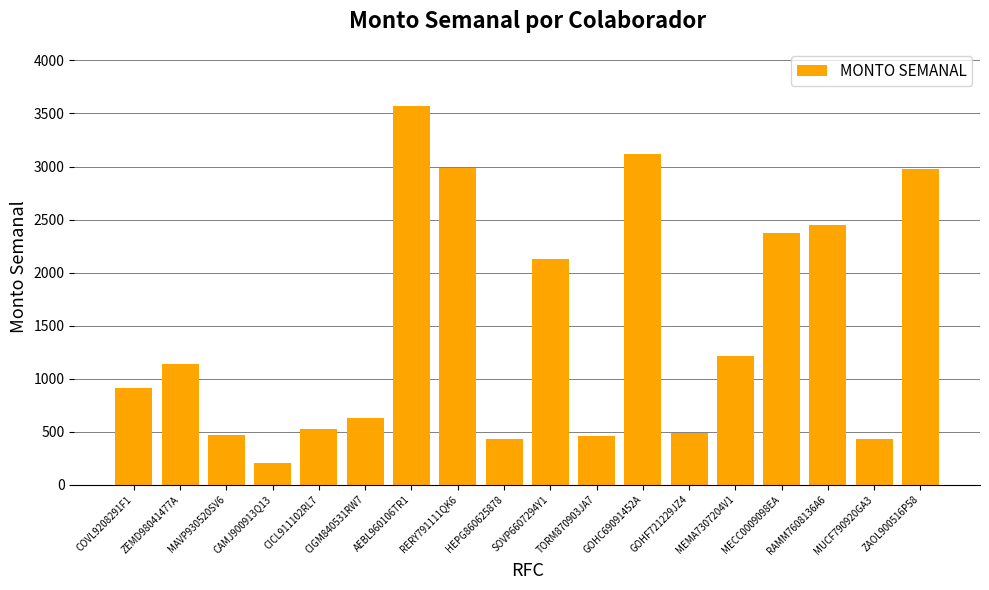

What is the ratio of the value at AEBL960106TR1 to the value at CICL911102RL7?

6.8